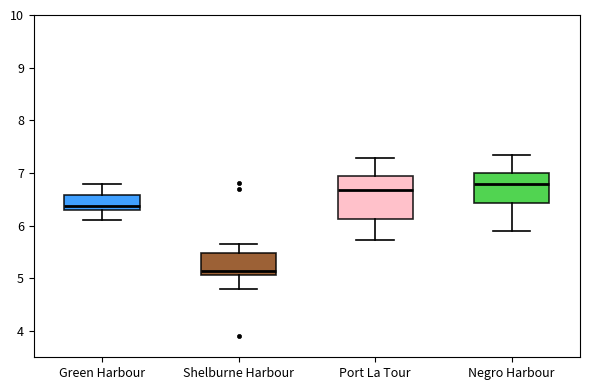

Where is the lower edge of the box for Negro Harbour on the y-axis? The values are not printed on the chart, so give them approximately, as read against the axis.

6.4